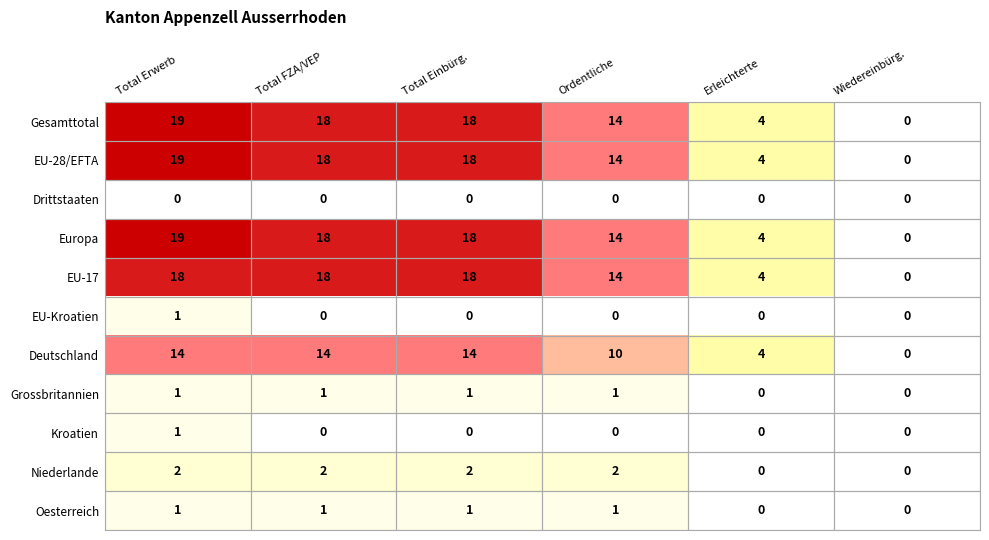

Which category has the highest value across all series?

Total Erwerb